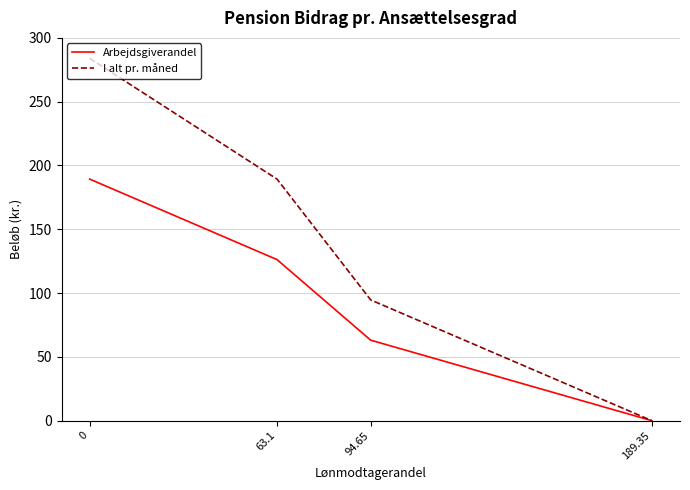

At 63.1, list the series in order from smallest to largest.

Arbejdsgiverandel, I alt pr. måned